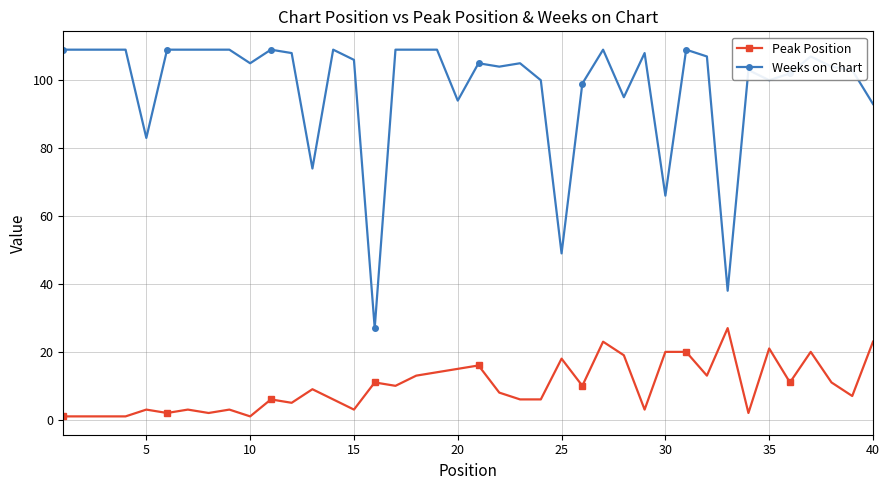

Rank the series by their average value, from highest to lowest.

Weeks on Chart, Peak Position